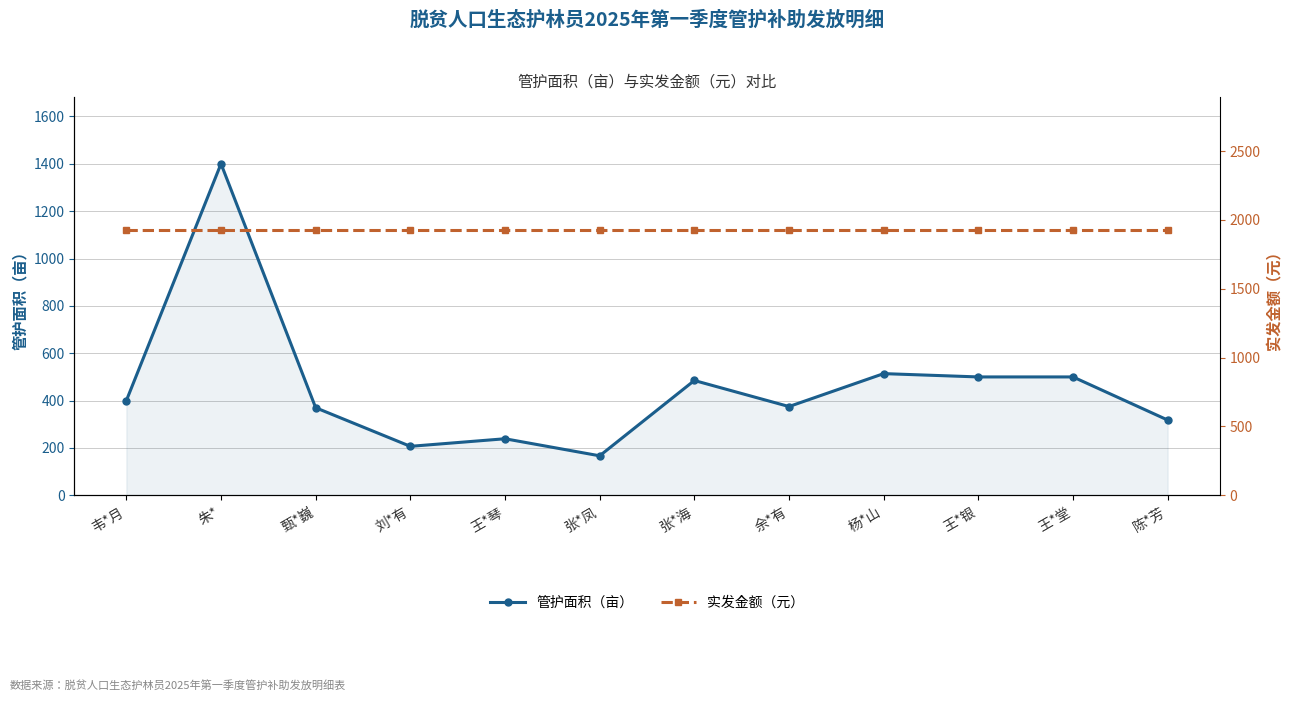

Reading right to left, list all the values displayed in this chart.

管护面积（亩）: 318	500	500	514	375	485	167	239	207	370	1400	400
实发金额（元）: 1926	1926	1926	1926	1926	1926	1926	1926	1926	1926	1926	1926